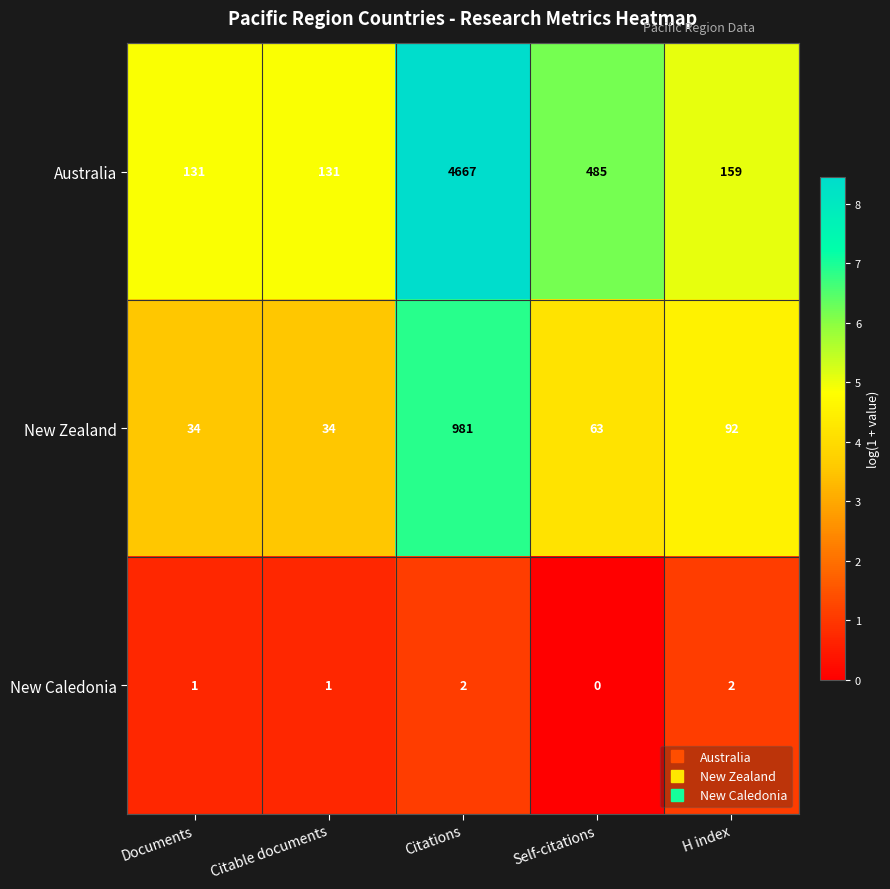

At which category is the sum across all series the highest?

Citations